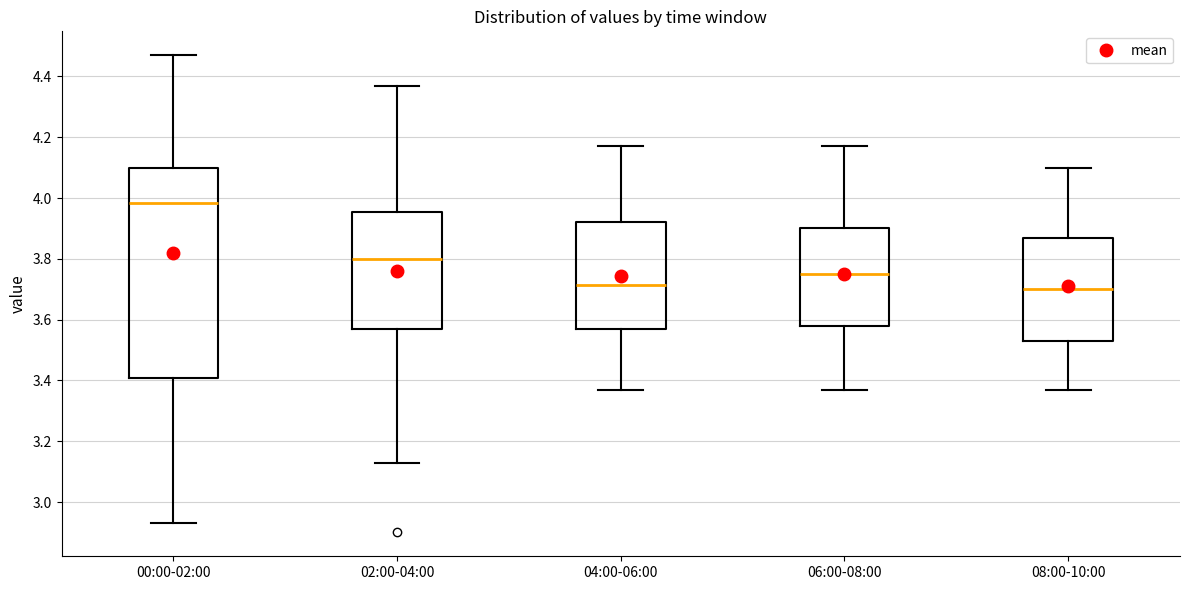

Reading left to right, transcribe this box plot: for each box, give where its median line is, the range the box spans, and where its two whiskers end, as read against the y-axis. The values are not printed on the chart, so give them approximately, as read against the axis.

00:00-02:00: median 3.98, box 3.40 to 4.10, whiskers 2.94 to 4.48
02:00-04:00: median 3.80, box 3.58 to 3.96, whiskers 3.14 to 4.38
04:00-06:00: median 3.72, box 3.58 to 3.92, whiskers 3.38 to 4.18
06:00-08:00: median 3.76, box 3.58 to 3.90, whiskers 3.38 to 4.18
08:00-10:00: median 3.70, box 3.54 to 3.88, whiskers 3.38 to 4.10